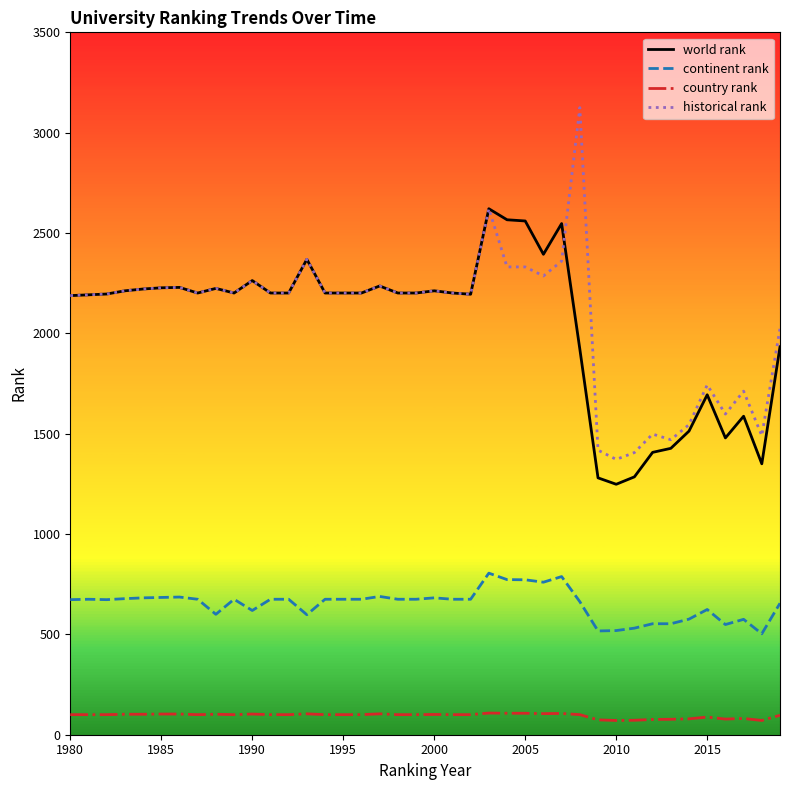

Which series has the widest spread of values?

historical rank